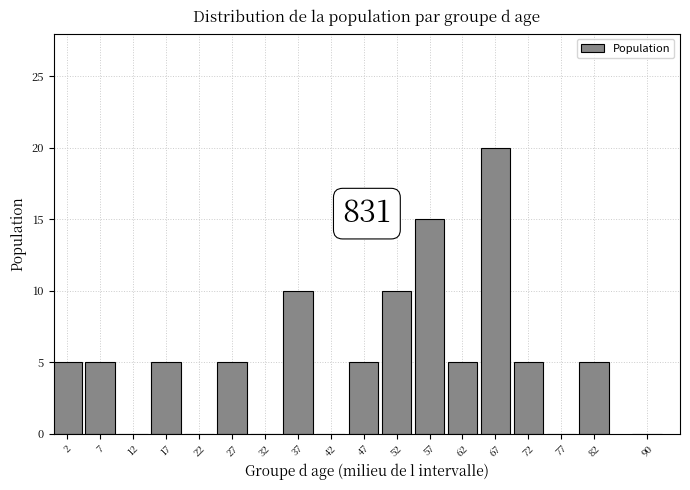

Reading right to left, list all the values displayed in this chart.

90=0	82=5	77=0	72=5	67=20	62=5	57=15	52=10	47=5	42=0	37=10	32=0	27=5	22=0	17=5	12=0	7=5	2=5